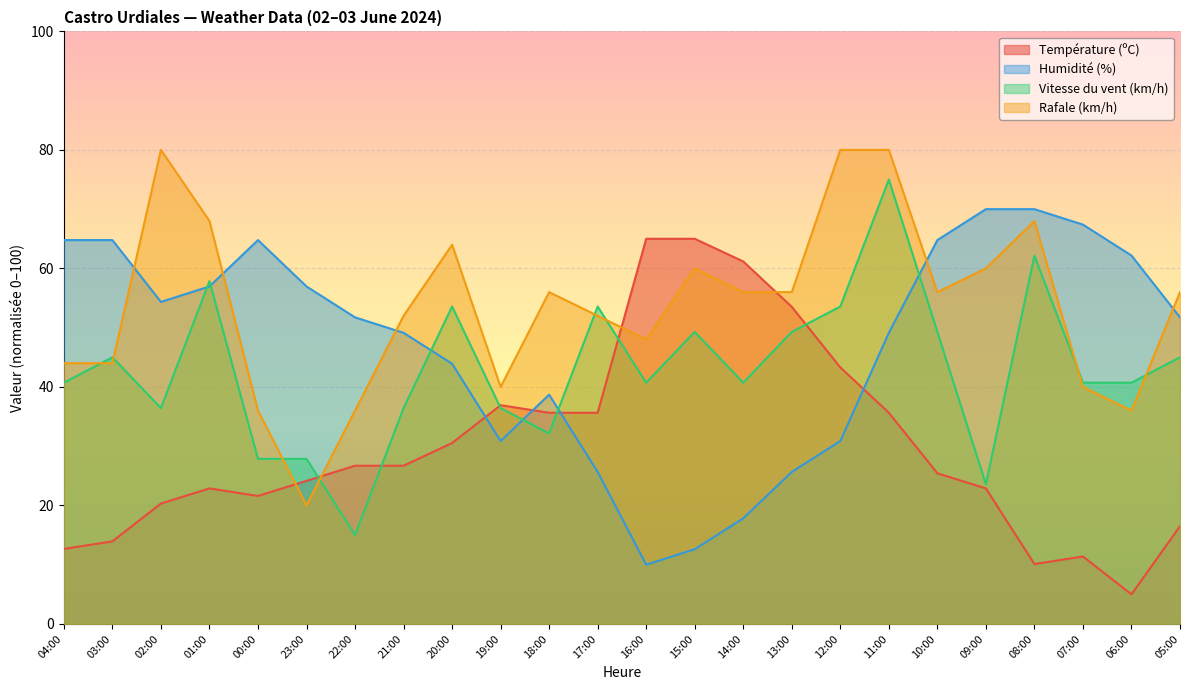

True or false: Humidité (%) and Rafale (km/h) cross at least once.

True